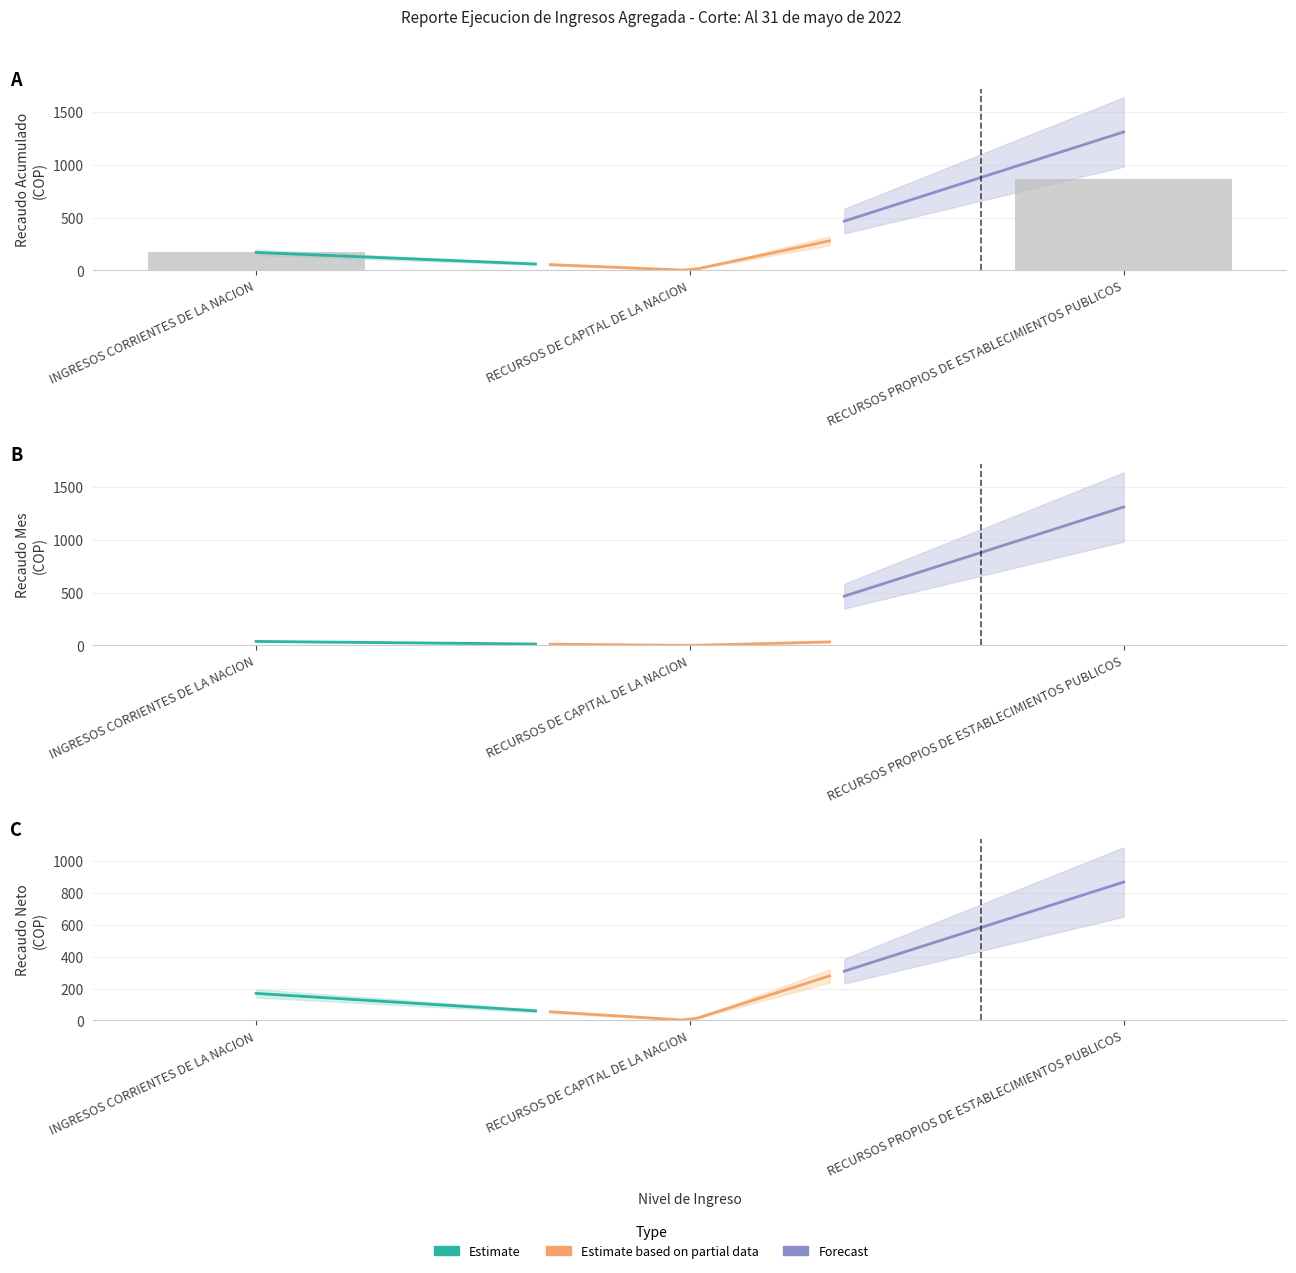

Which series has the widest spread of values?

Forecast